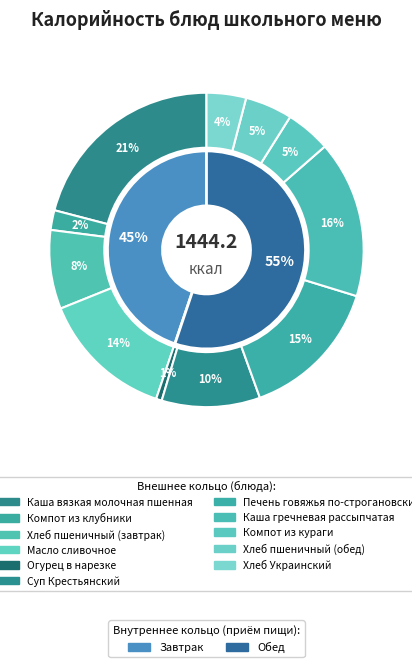

To the nearest percent, what is the combined percentage of Хлеб пшеничный (обед) and Каша вязкая молочная пшенная?

26%